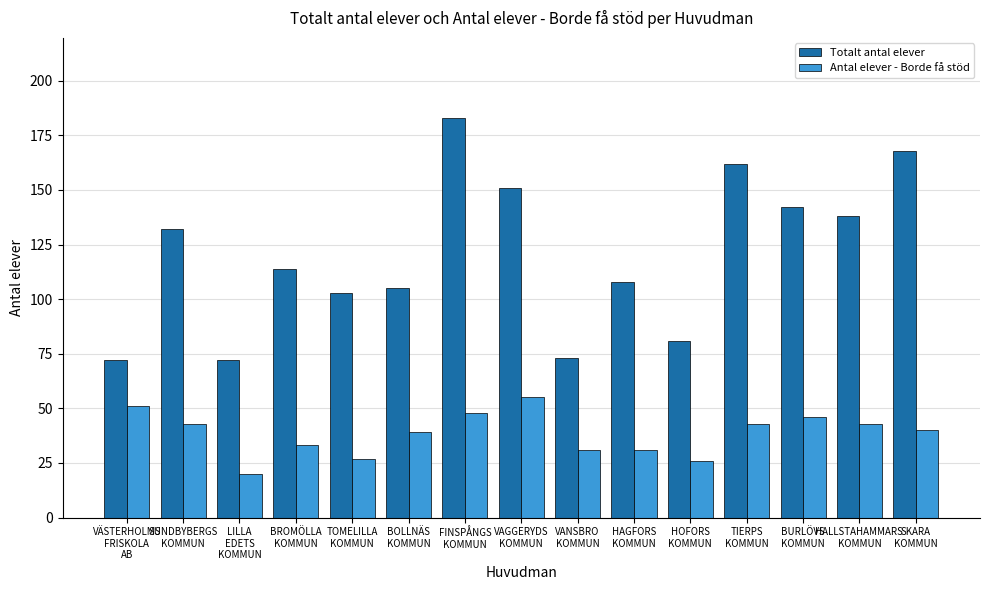

What is the maximum value for Totalt antal elever?

183